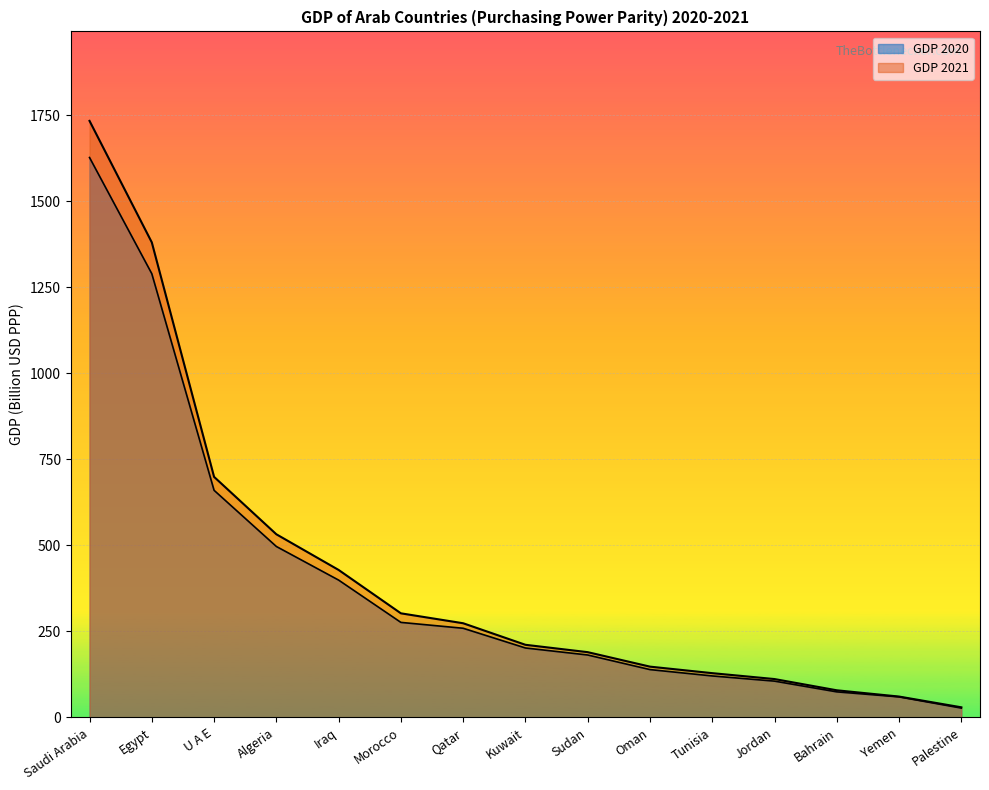

Read the GDP 2021 value at Oman.

147.8